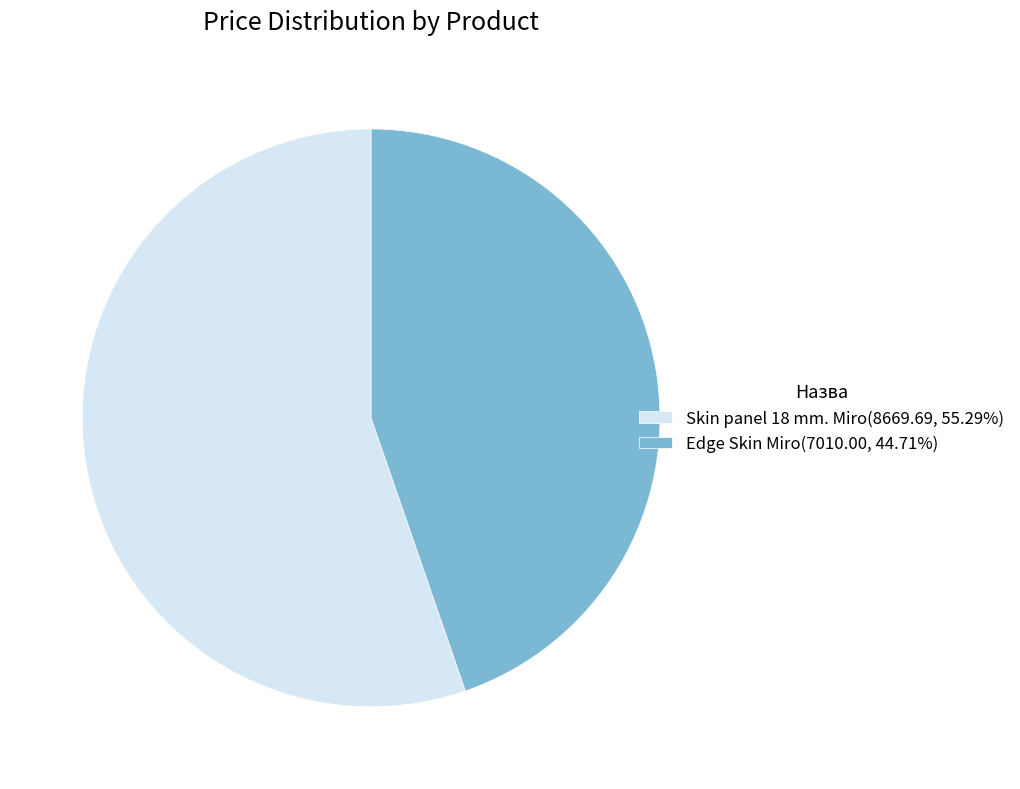

Count the number of slices in the pie.

2